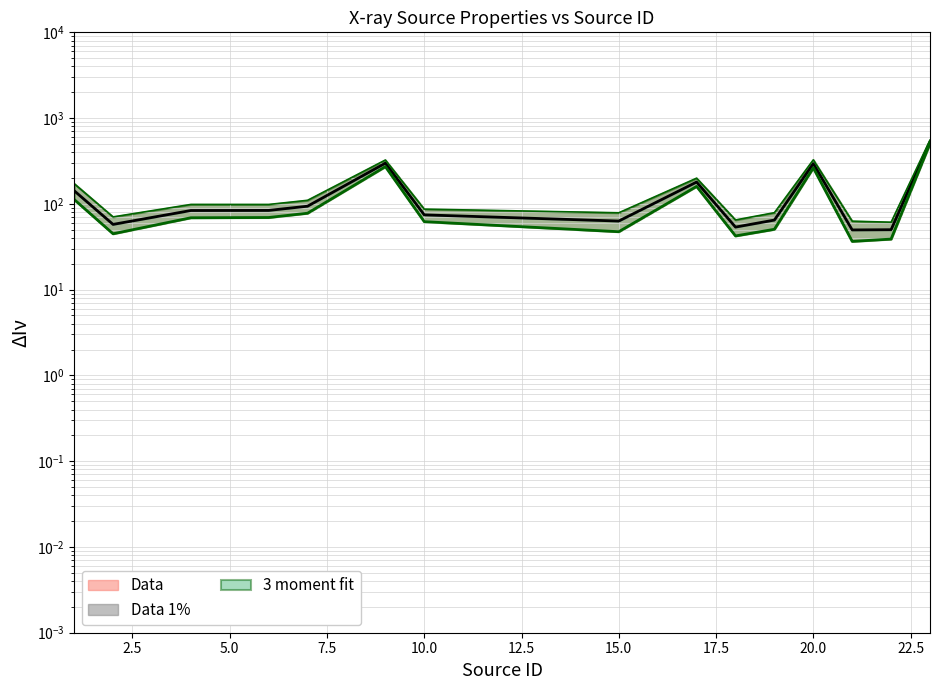

What is the sum of all cnts values?

2120.5